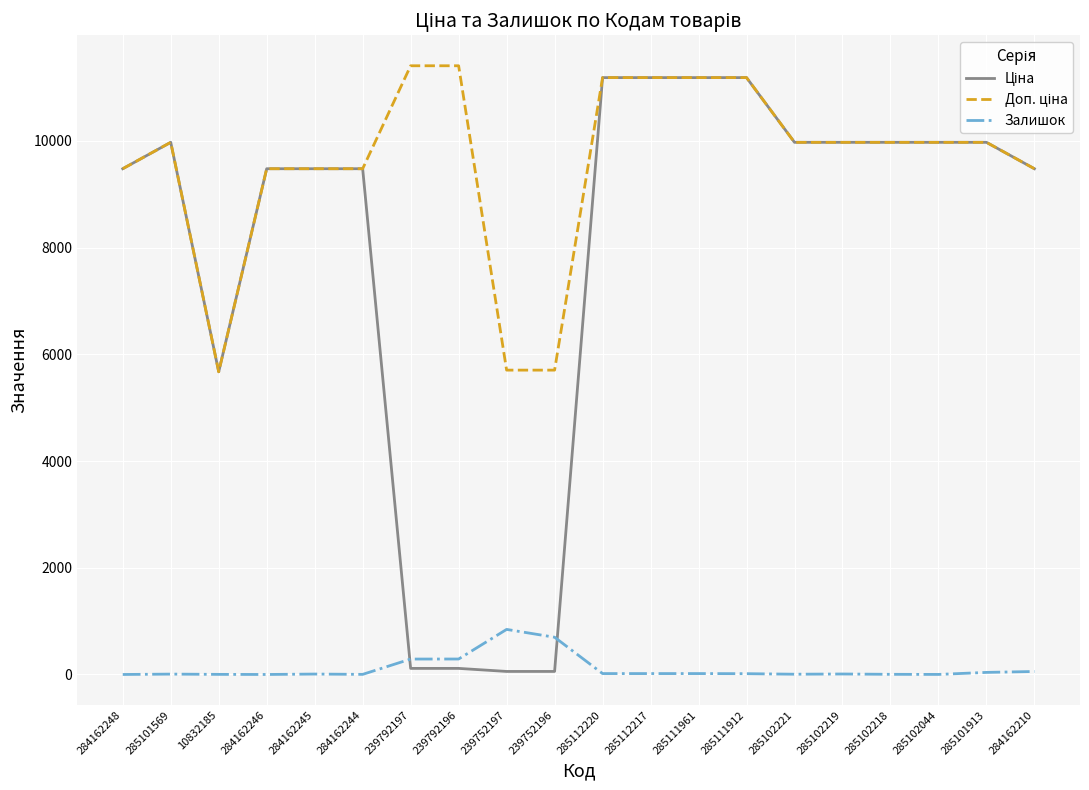

What is the difference between the highest and lowest values at 284162248?

9480.1